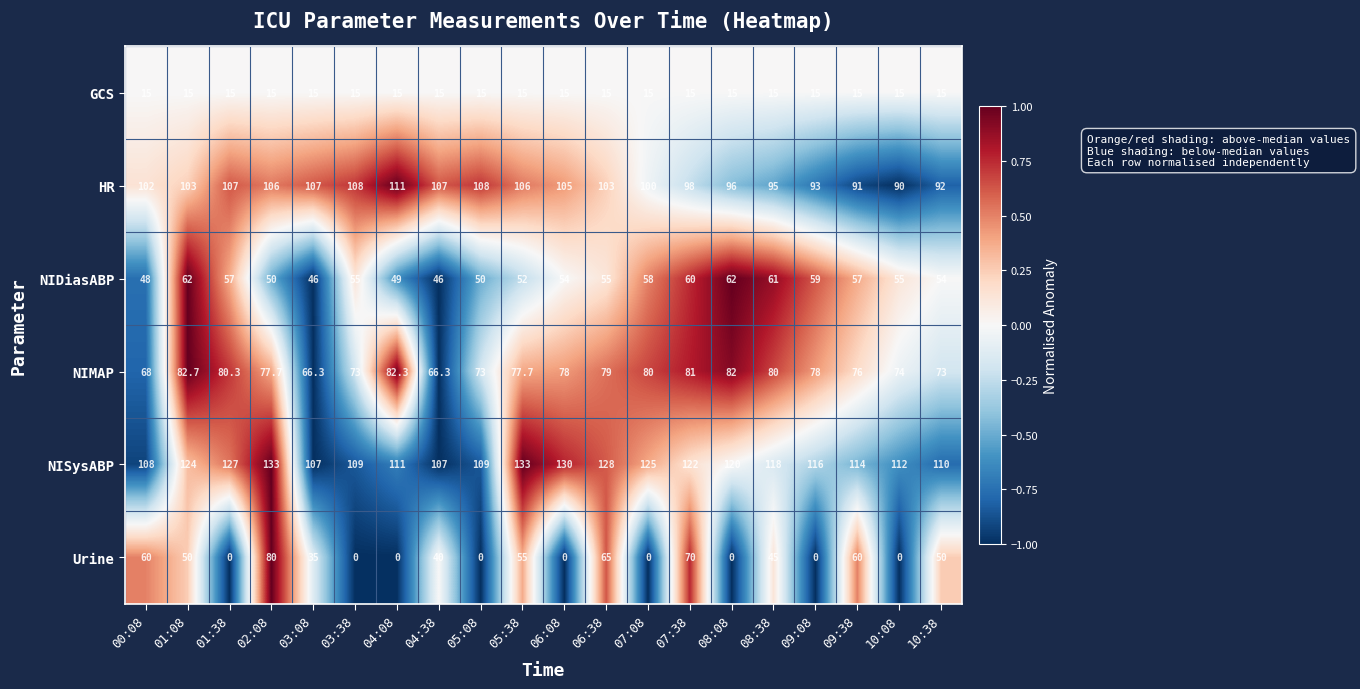

At how many categories does at least one series exceed 0?

20